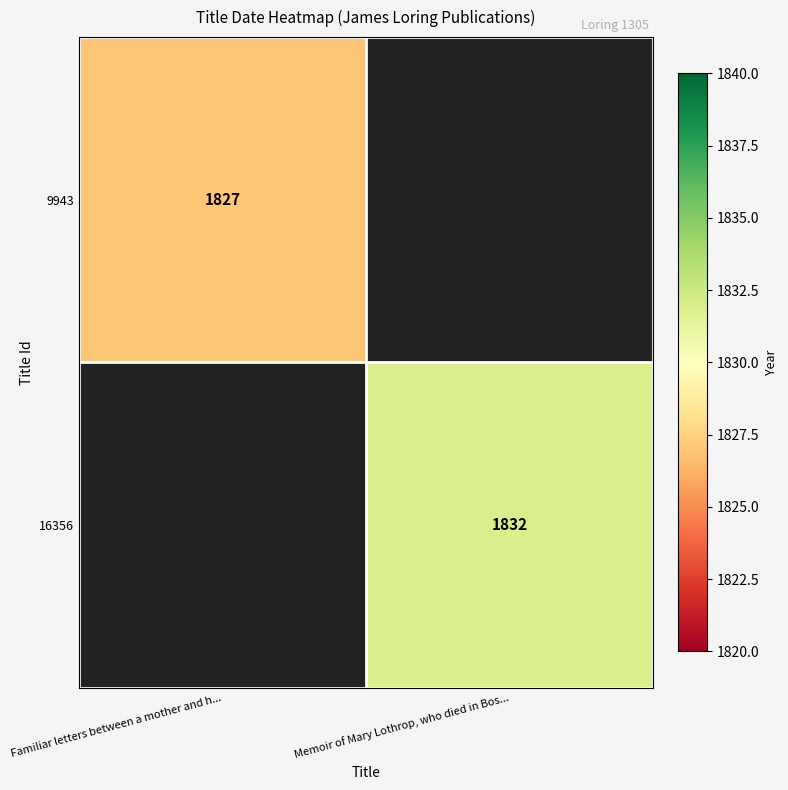

True or false: 16356 has a value of 1832 at Memoir of Mary Lothrop, who died in Bos....

True